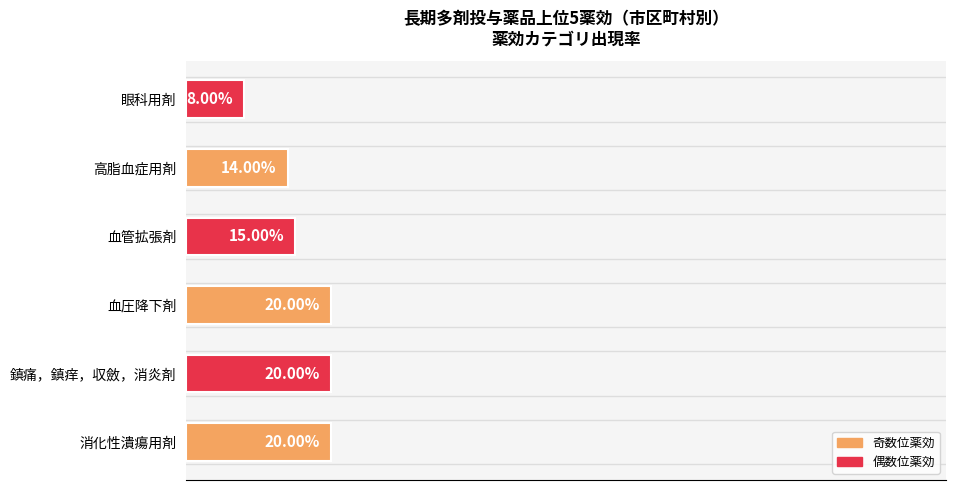

Between 鎮痛，鎮痒，収斂，消炎剤 and 眼科用剤, which is larger?

鎮痛，鎮痒，収斂，消炎剤